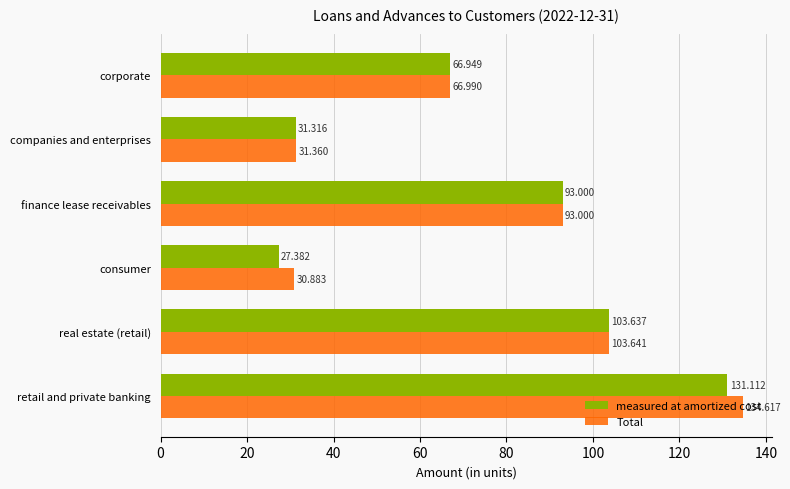

Which series has the largest total across all categories?

Total